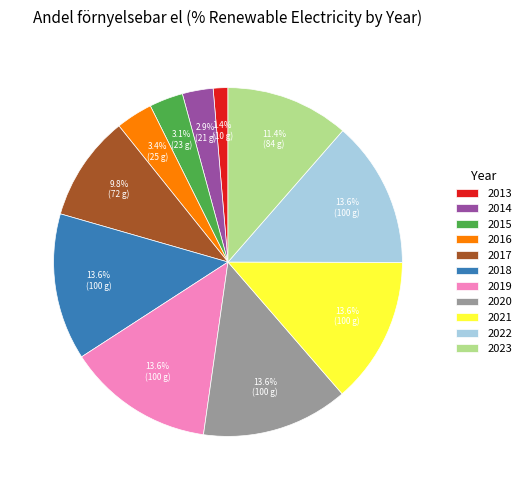

To the nearest percent, what is the difference between the largest and smallest slice percentages?

12%